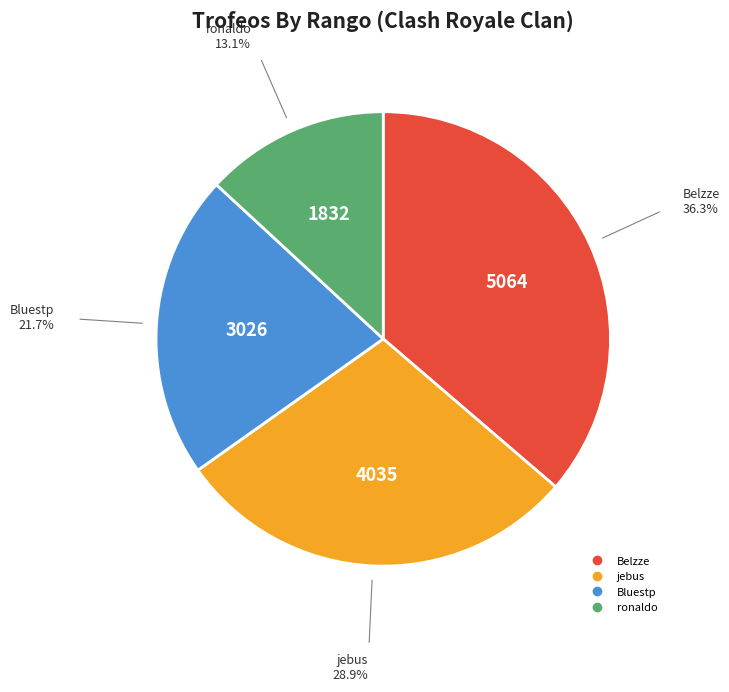

Does any single category account for the majority?

No